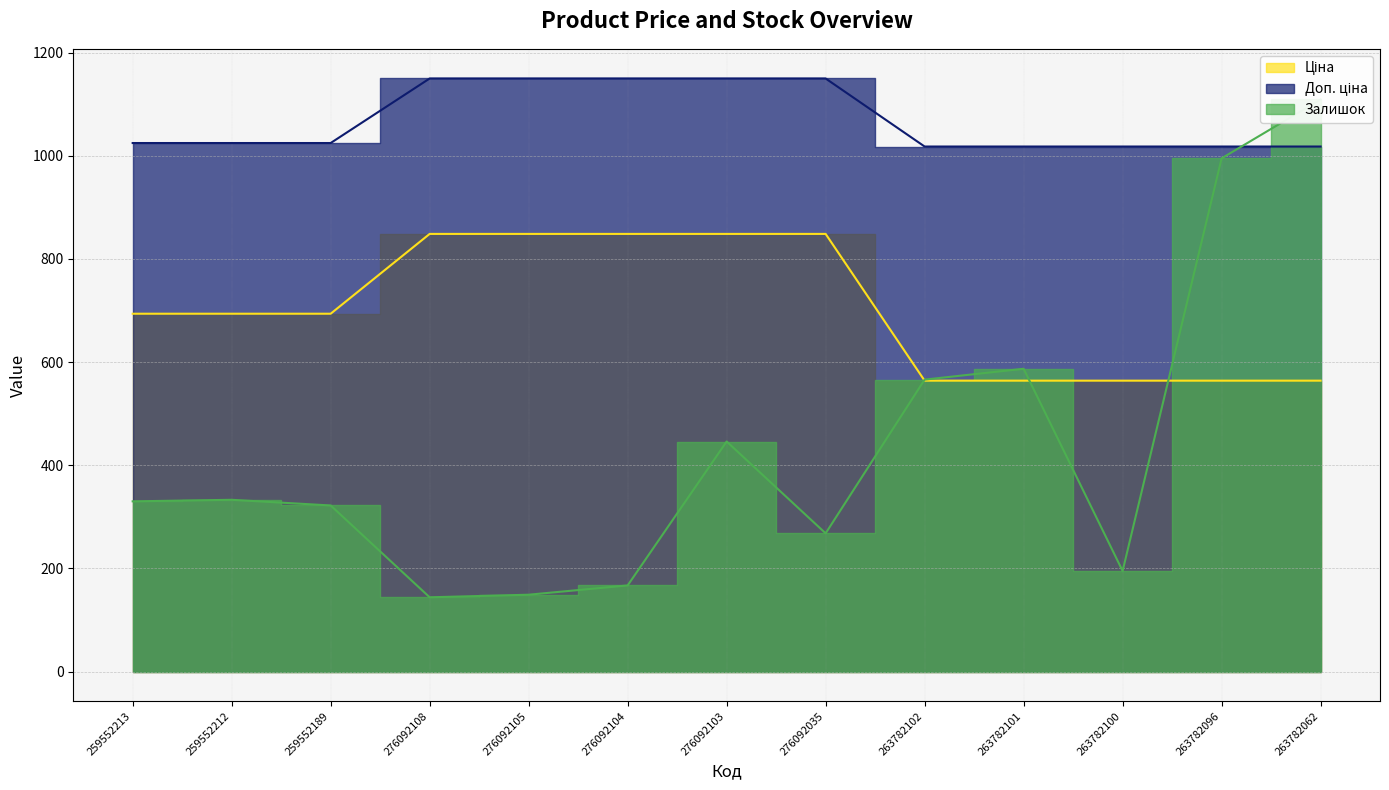

True or false: Доп. ціна has a value of 1017.8 at 263782096.

True